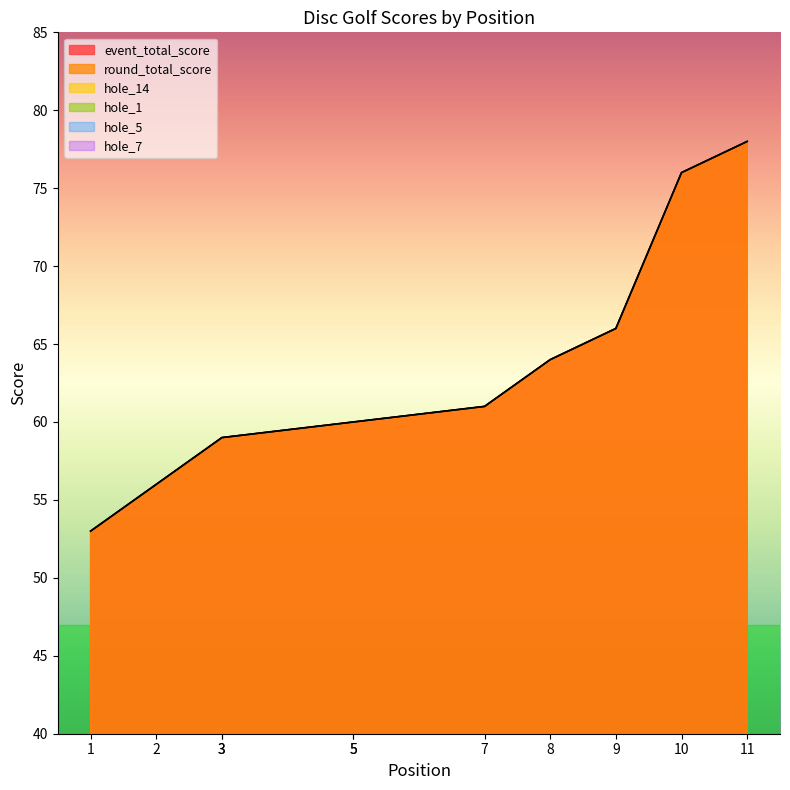

Is it true that hole_7 equals 1 at 5?

False